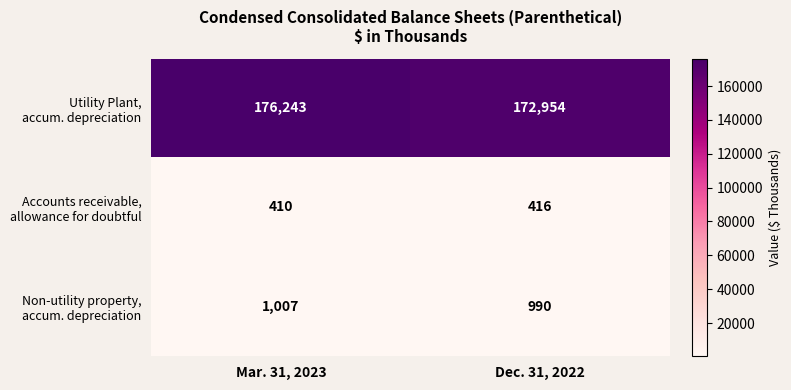

What is the spread (max minus min) of values at Mar. 31, 2023?

175833